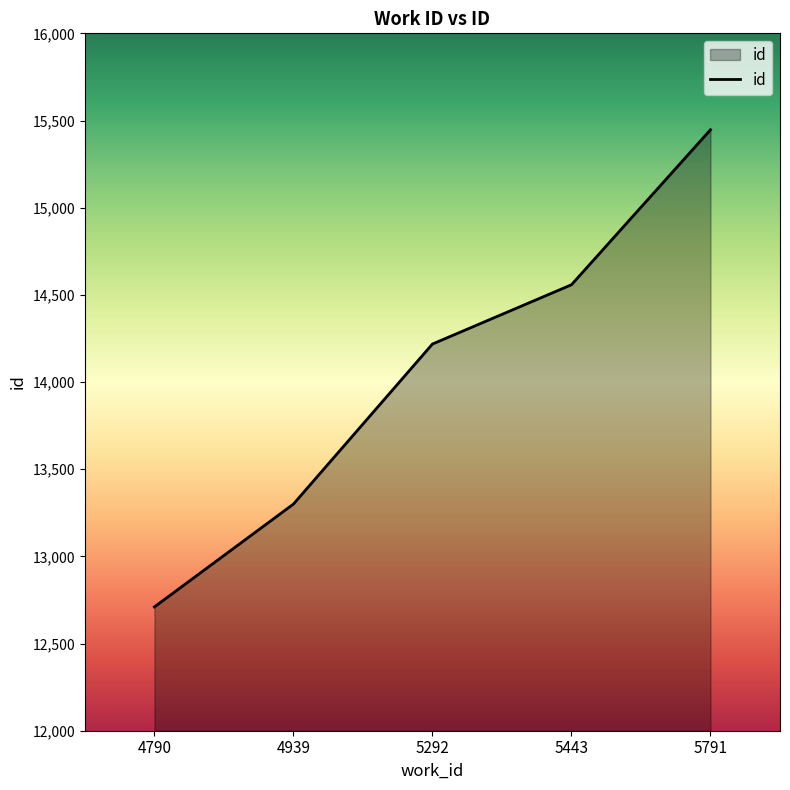

What is the change in value from 4939 to 5443?

+1258